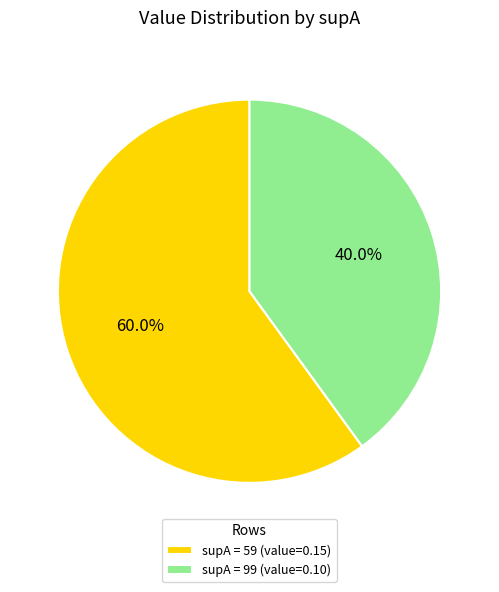

What is the largest slice in the pie chart?

supA = 59 (value=0.15)